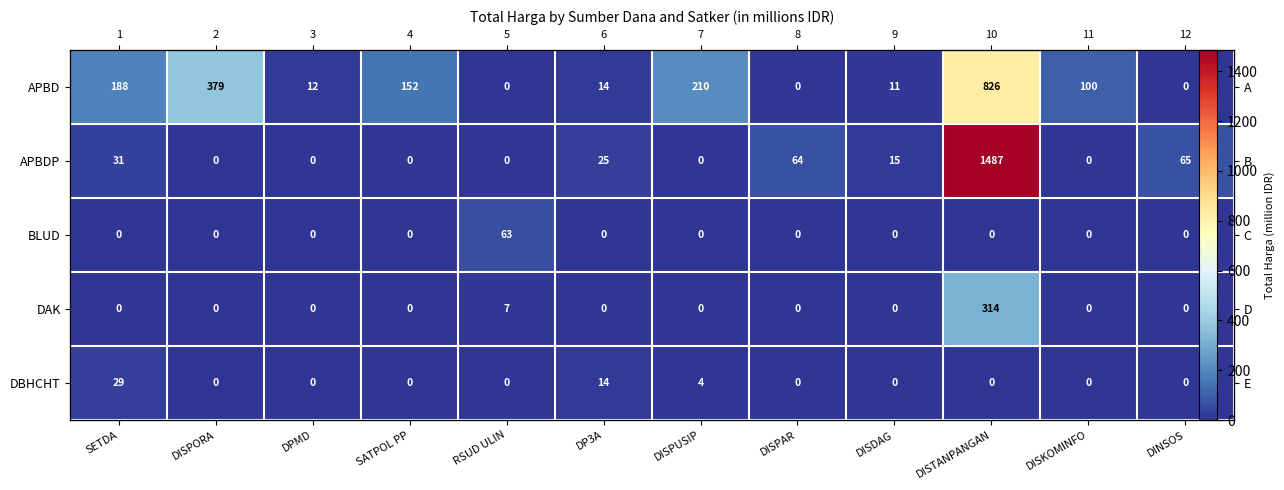

At how many categories does at least one series exceed 1378?

1